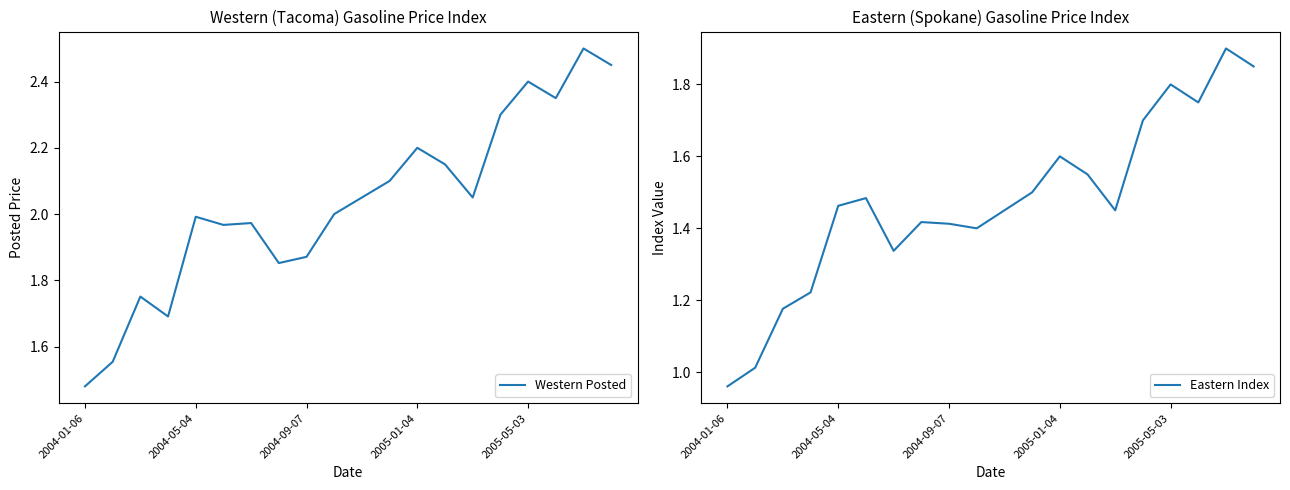

Does the chart display data point markers on the line(s)?

No